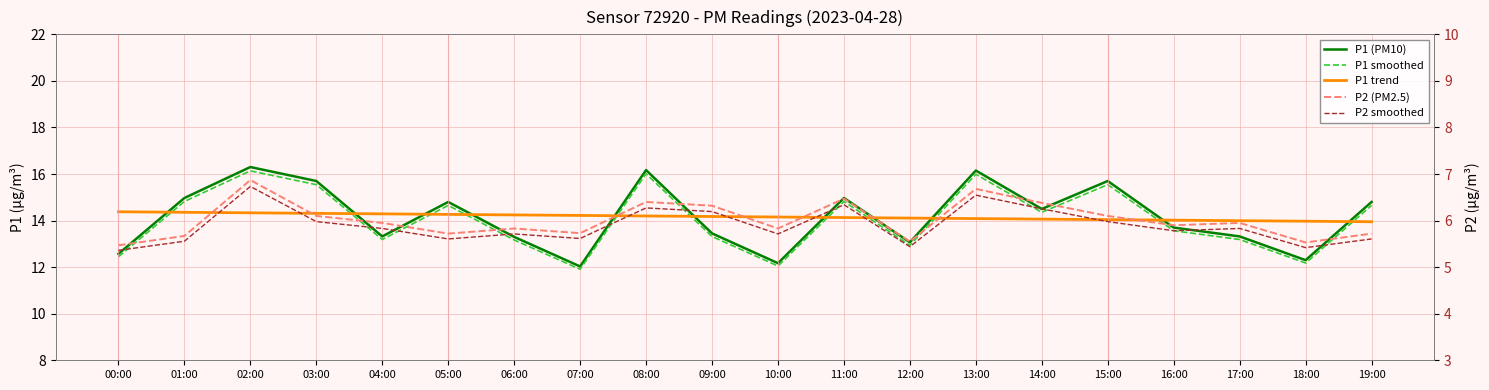

Where does the P1 smoothed series first go above 14?

01:00